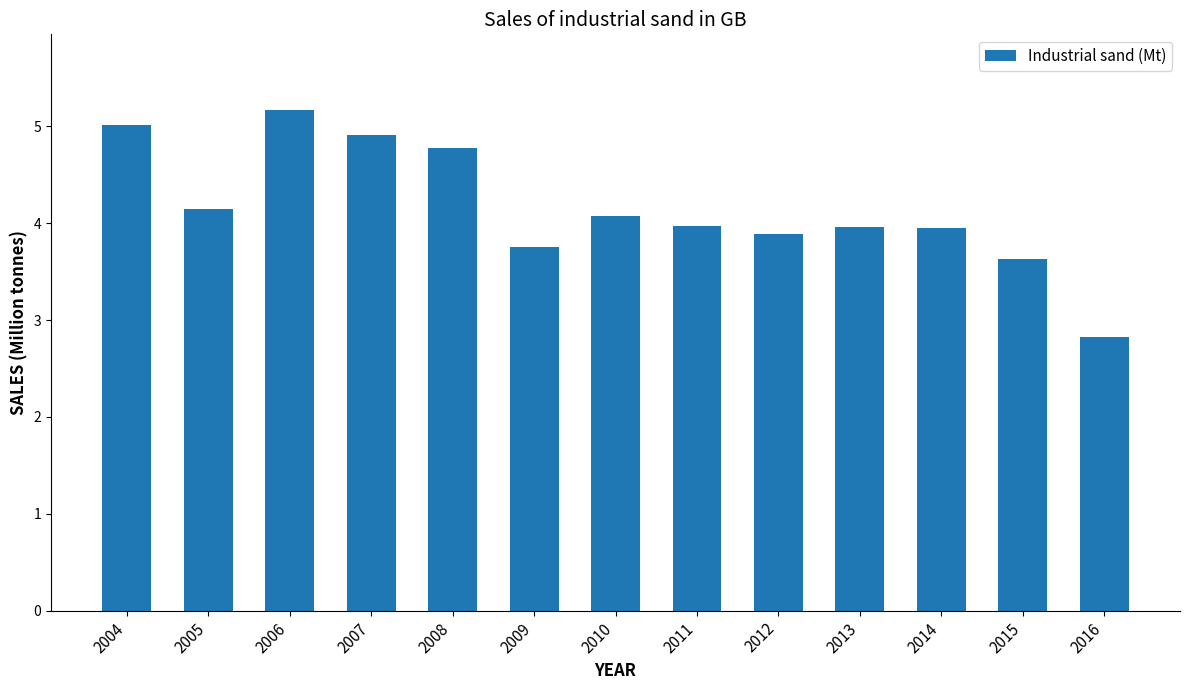

What is the maximum value shown in the chart?

5.2